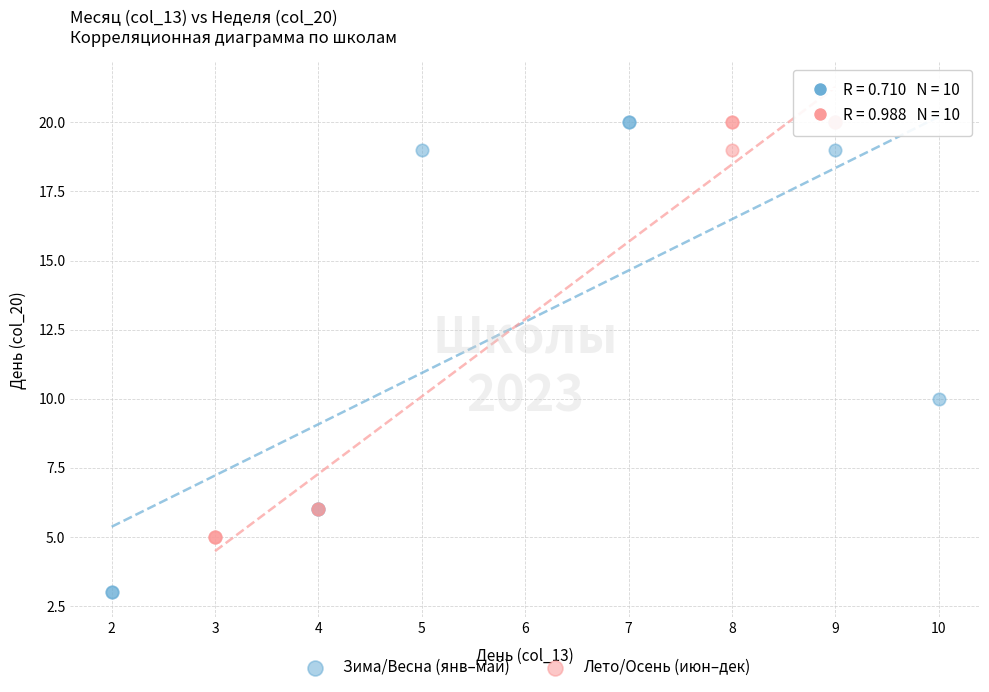

Which series reaches the minimum Y coordinate?

Зима/Весна (янв–май)